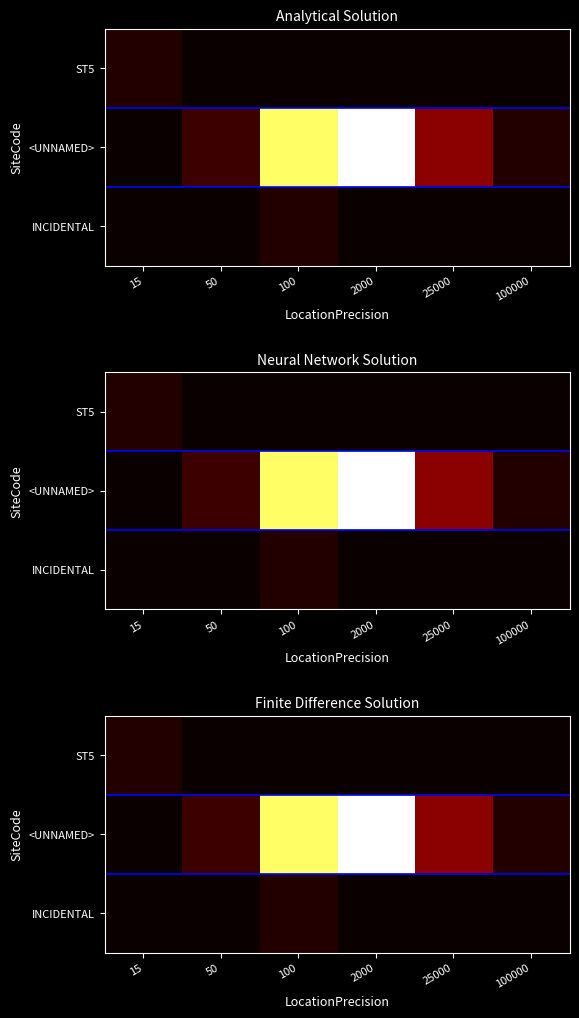

Rank the categories by <UNNAMED> value from highest to lowest.

2000, 100, 25000, 50, 100000, 15